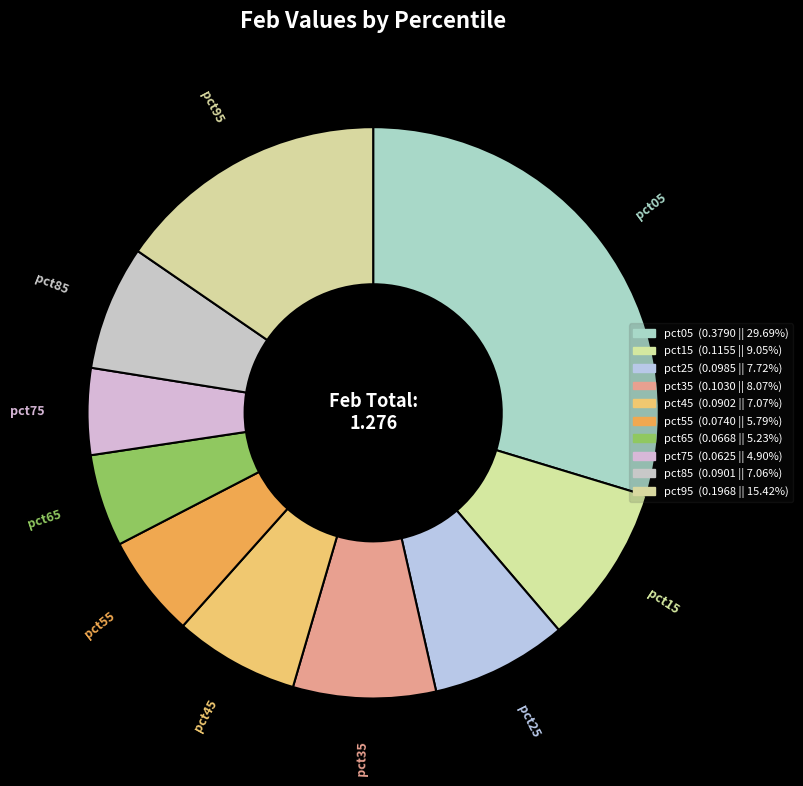

To the nearest percent, what percentage of the pie is pct95?

15%